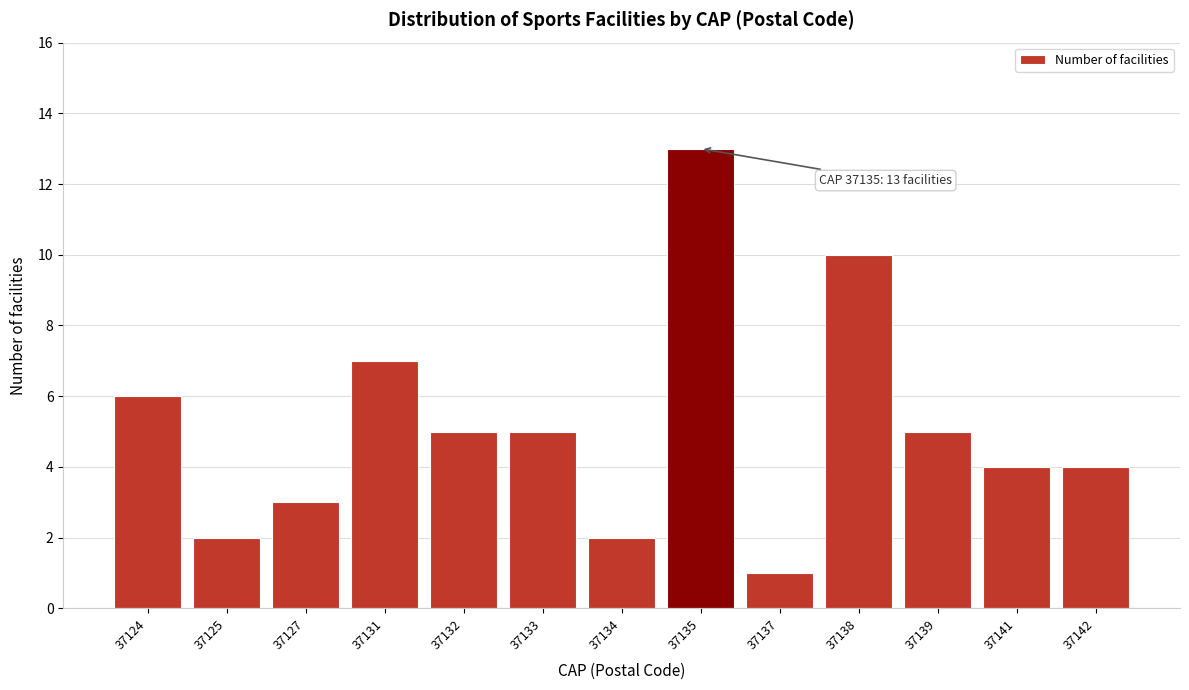

Reading left to right, list all the values displayed in this chart.

6	2	3	7	5	5	2	13	1	10	5	4	4